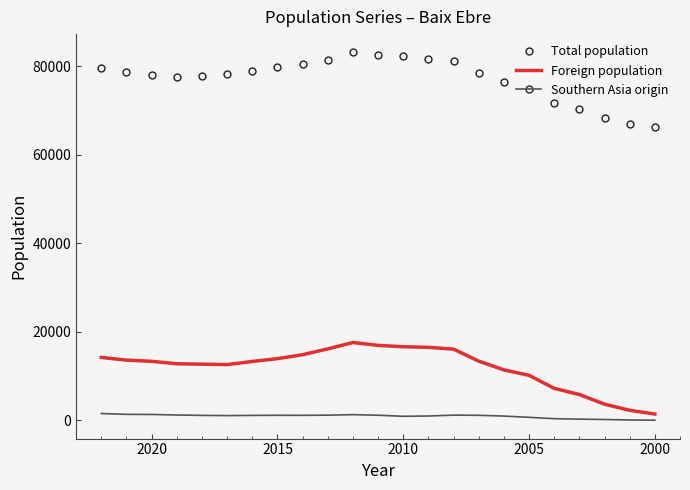

Reading left to right, transcribe all the data shown in this chart.

Total population: 79636	78721	78011	77596	77868	78180	78977	79748	80637	81514	83125	82634	82222	81724	81304	78590	76368	74962	71708	70373	68227	67031	66274
Foreign population: 14209	13599	13328	12773	12687	12589	13296	13933	14824	16132	17583	16928	16621	16490	16081	13363	11396	10165	7216	5823	3642	2260	1418
Southern Asia origin: 1524	1345	1313	1196	1110	1062	1104	1133	1122	1161	1272	1145	904	967	1168	1127	954	673	364	261	180	70	21